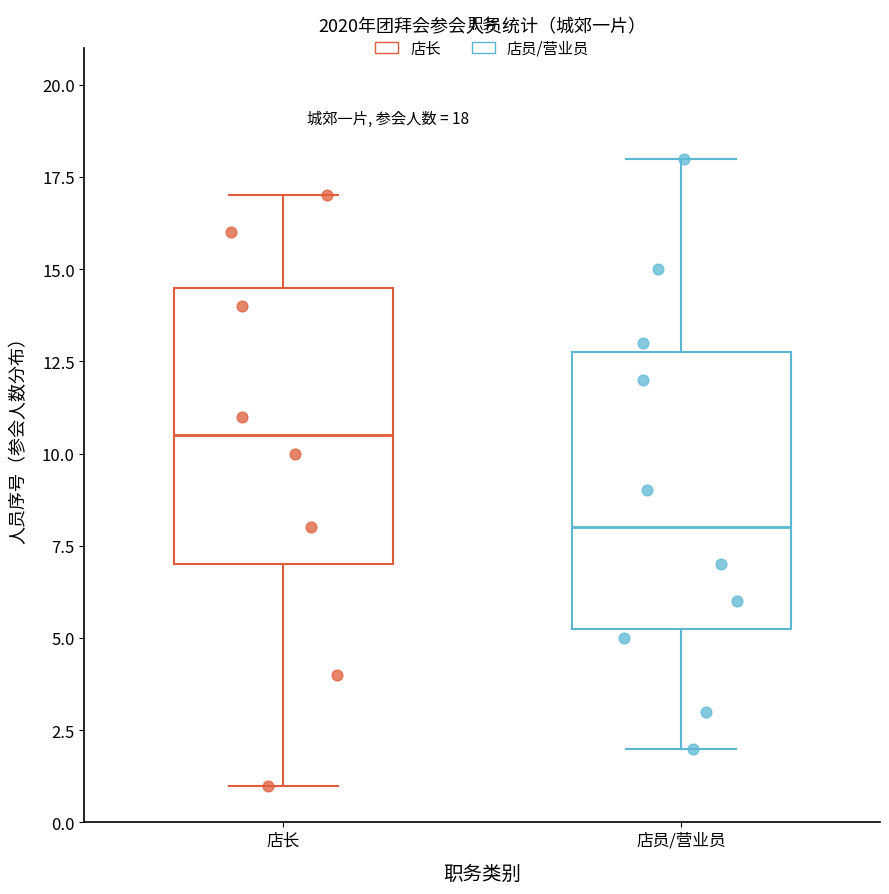

Which box's median line is the highest?

店长